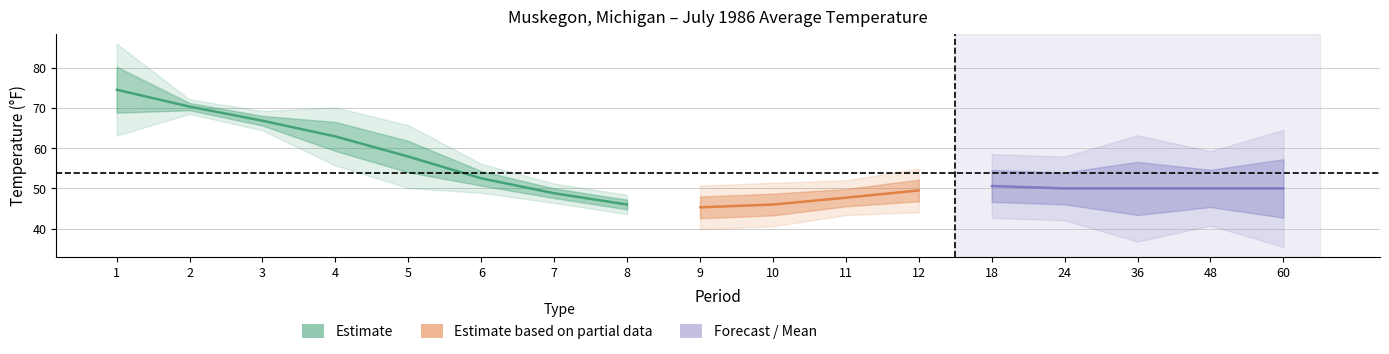

The Value series shows 39.7 at 4. True or false?

False